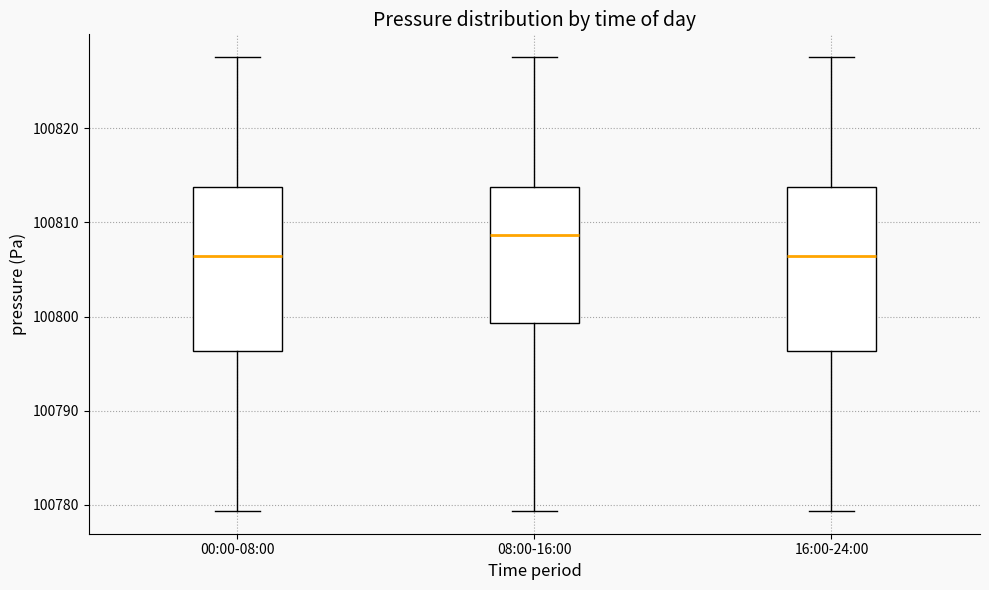

Reading left to right, transcribe this box plot: for each box, give where its median line is, the range the box spans, and where its two whiskers end, as read against the y-axis. The values are not printed on the chart, so give them approximately, as read against the axis.

00:00-08:00: median 100806, box 100796 to 100814, whiskers 100779 to 100828
08:00-16:00: median 100809, box 100799 to 100814, whiskers 100779 to 100828
16:00-24:00: median 100806, box 100796 to 100814, whiskers 100779 to 100828